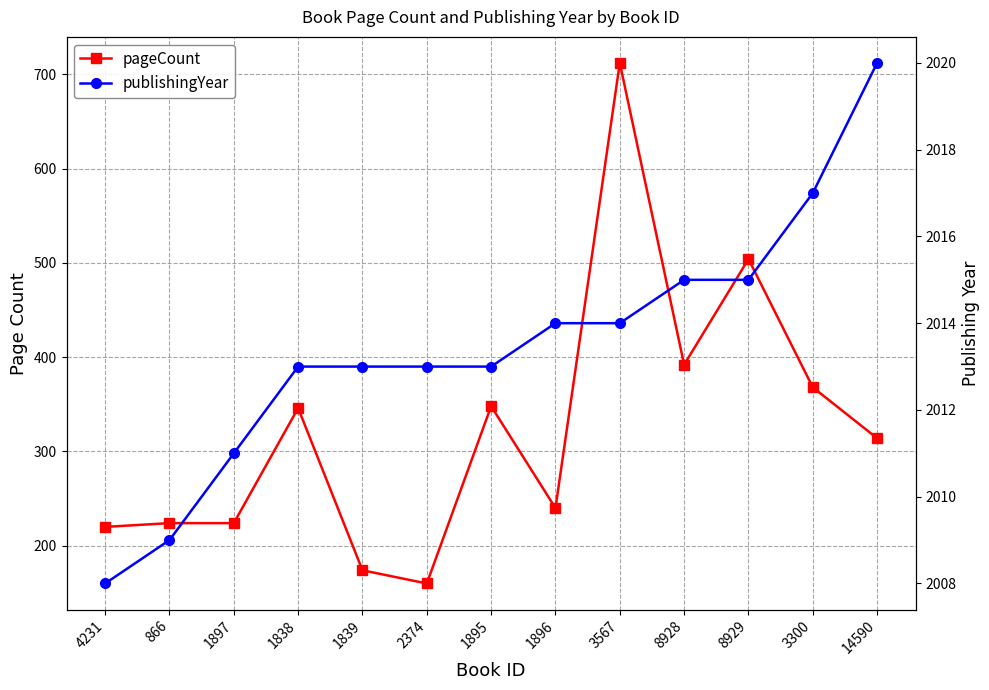

The pageCount series shows 348 at 1895. True or false?

True